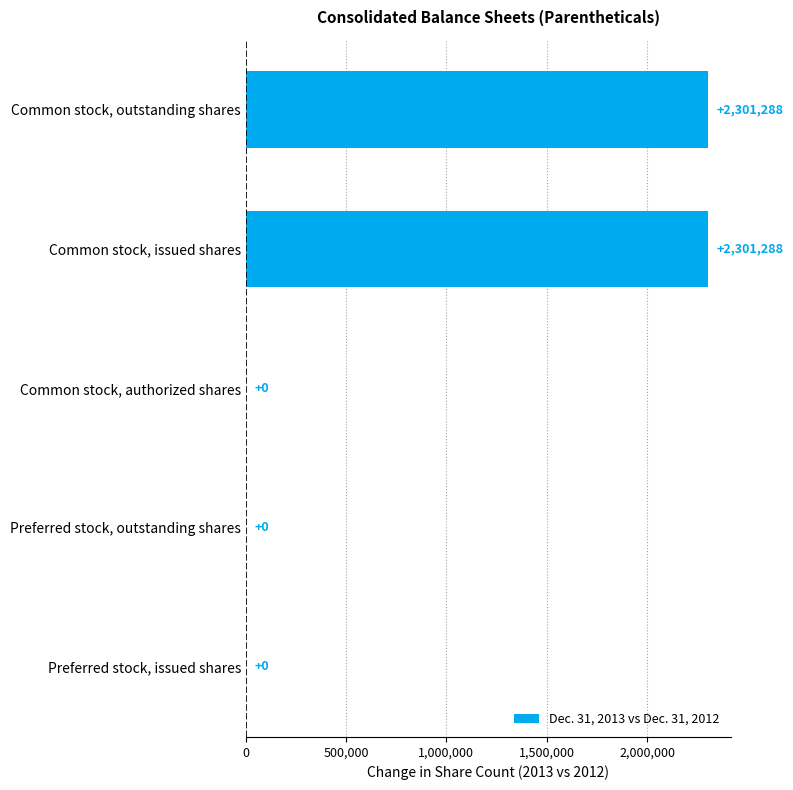

Is it true that the value at Preferred stock, outstanding shares is 720492?

False